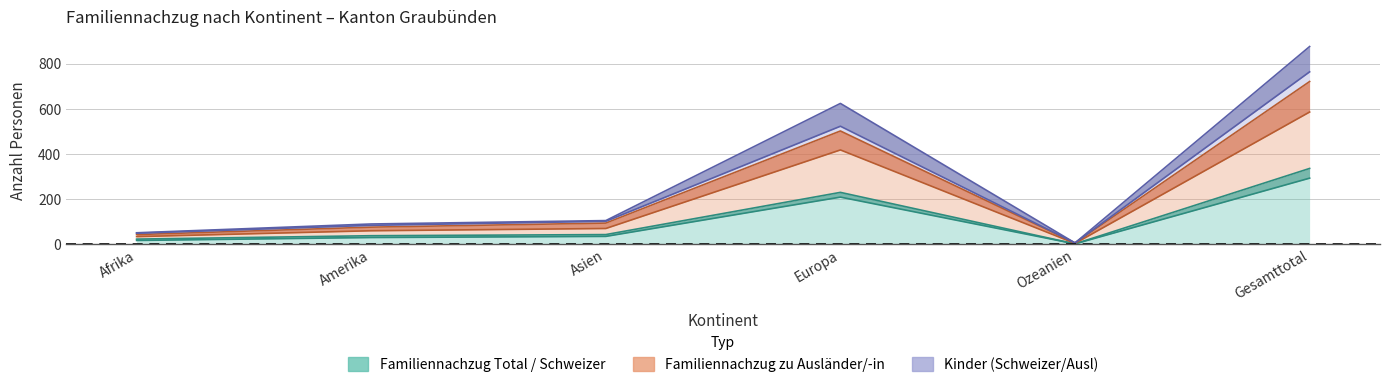

Which series changed the most between Europa and Gesamttotal?

Kinder (Ausl)